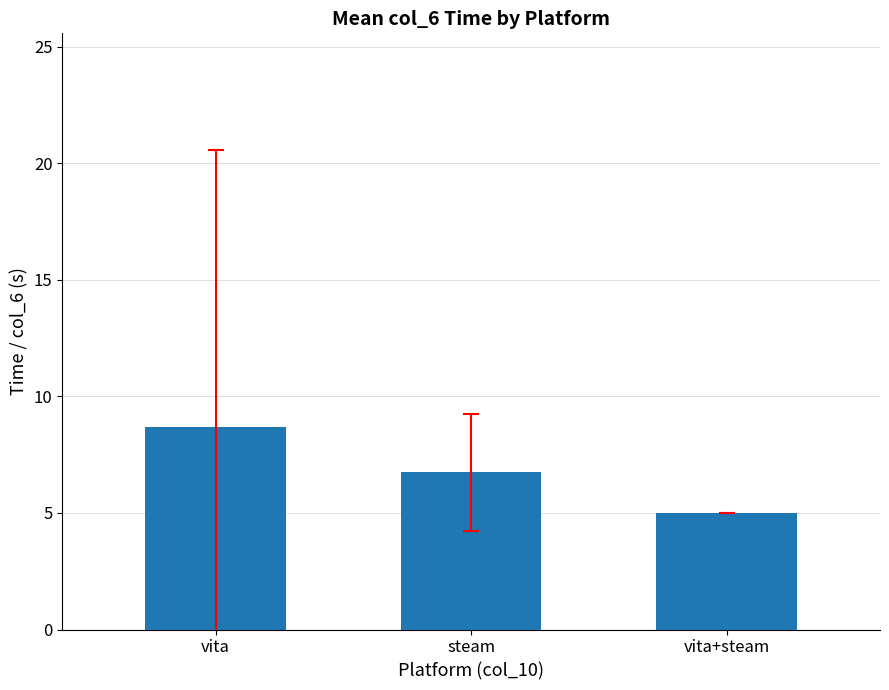

What is the average value?

6.8